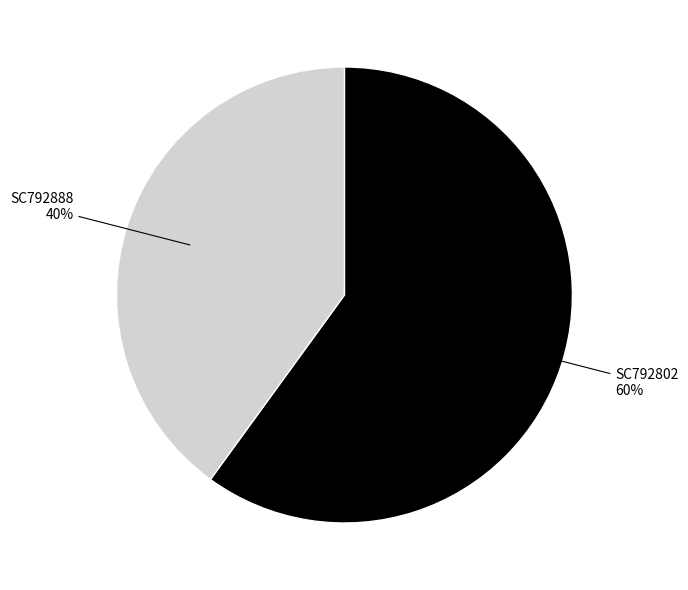

Is the sum of SC792802 and SC792888 greater than half?

Yes